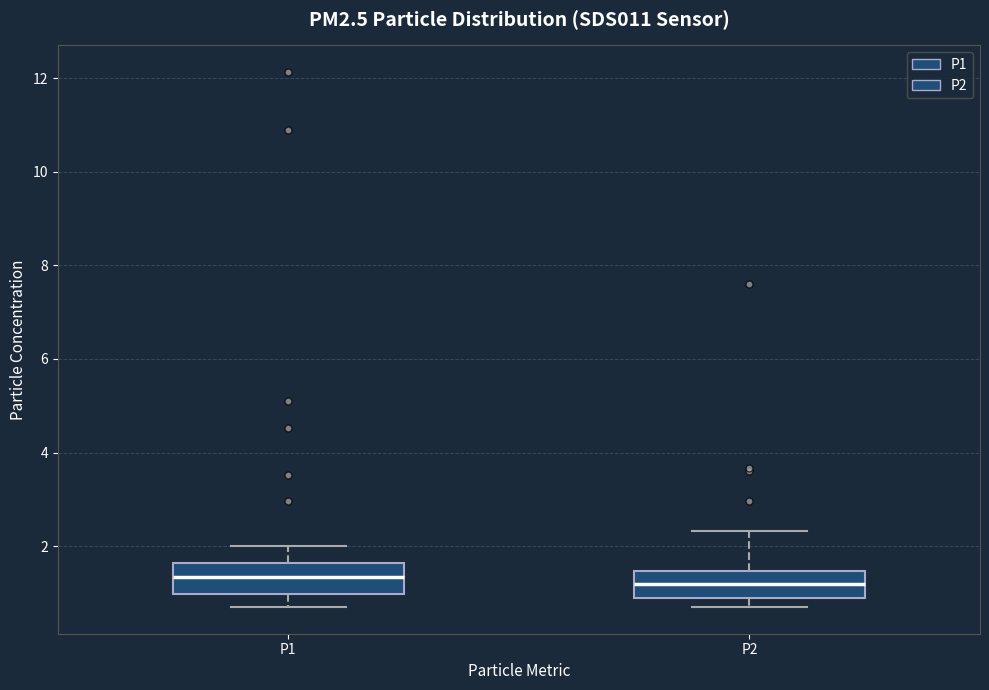

Reading left to right, transcribe this box plot: for each box, give where its median line is, the range the box spans, and where its two whiskers end, as read against the y-axis. The values are not printed on the chart, so give them approximately, as read against the axis.

P1: median 1.4, box 1.0 to 1.6, whiskers 0.8 to 2.0
P2: median 1.2, box 1.0 to 1.4, whiskers 0.8 to 2.4